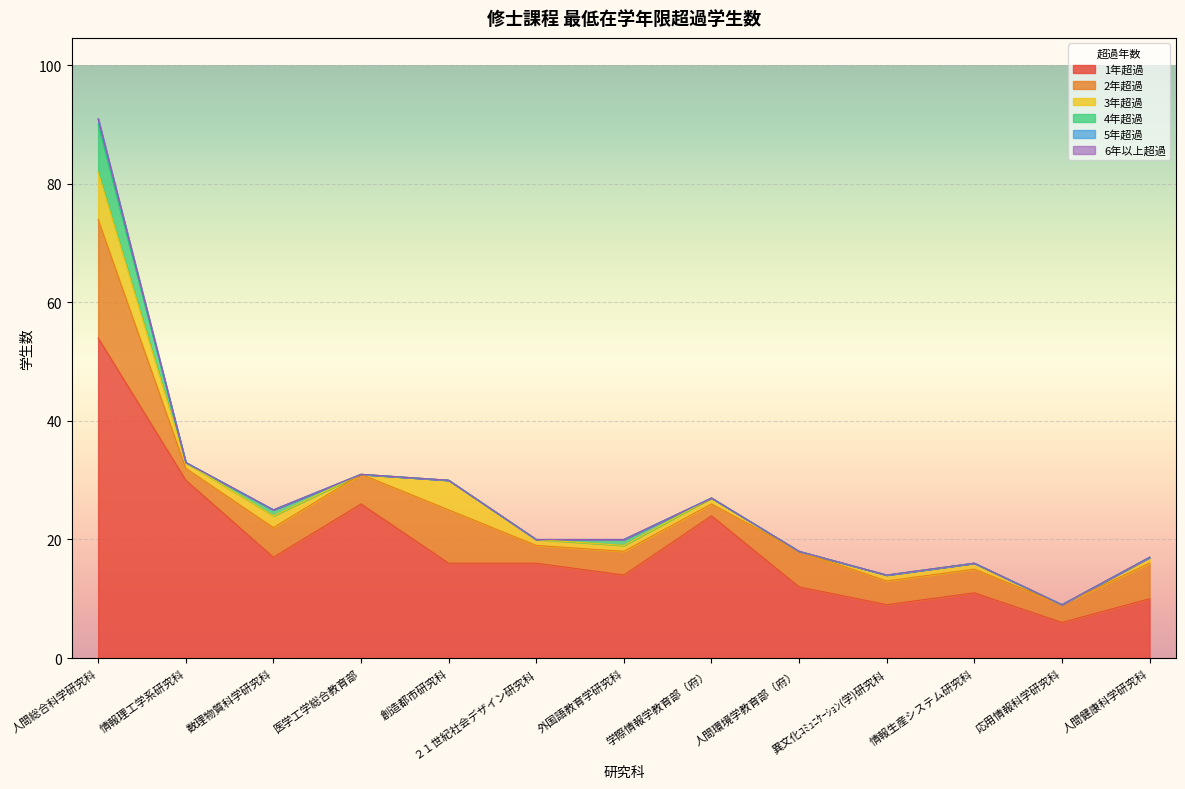

True or false: 1年超過 has a value of 25 at 創造都市研究科.

False